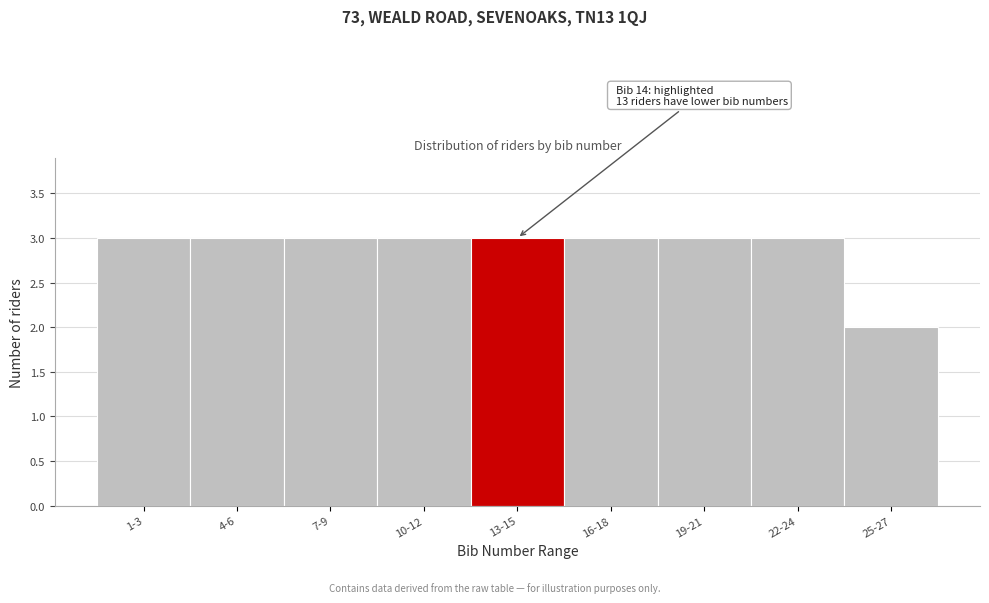

Reading left to right, transcribe all the data shown in this chart.

1-3=3	4-6=3	7-9=3	10-12=3	13-15=3	16-18=3	19-21=3	22-24=3	25-27=2